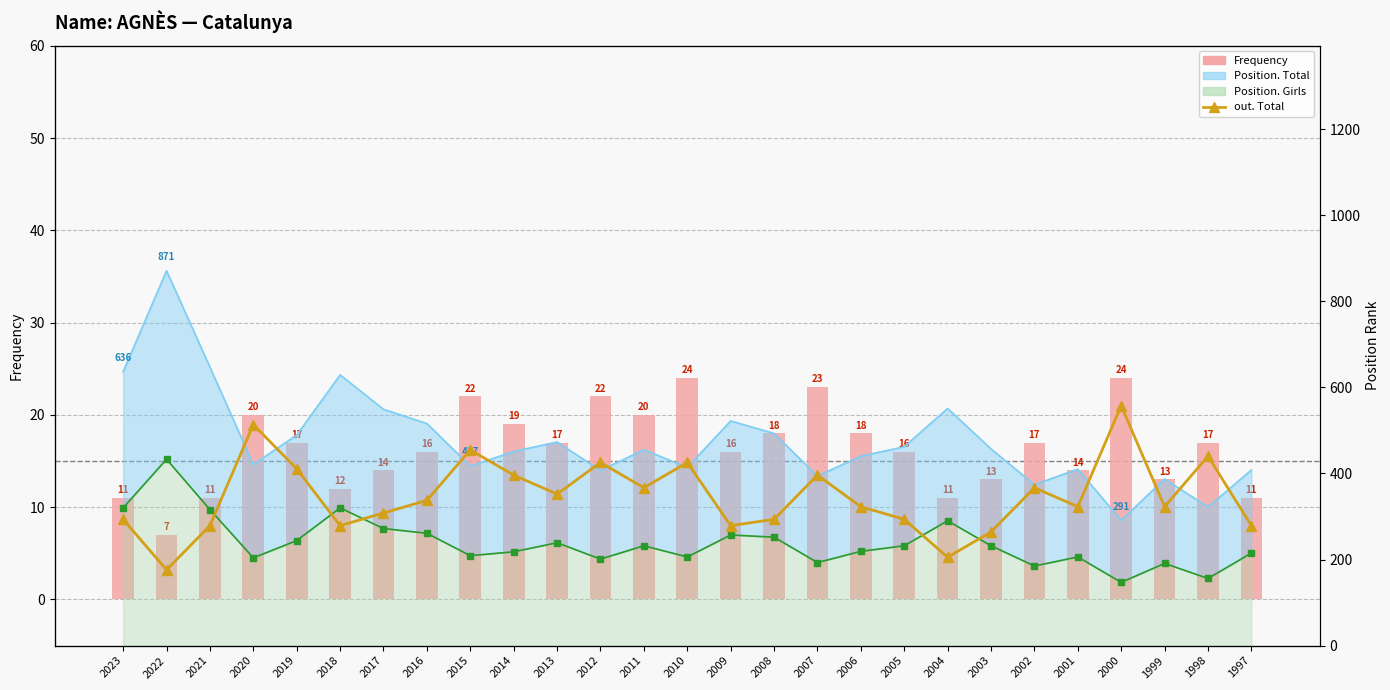

What is the difference between the out. Total values at 2002 and 2020?

10